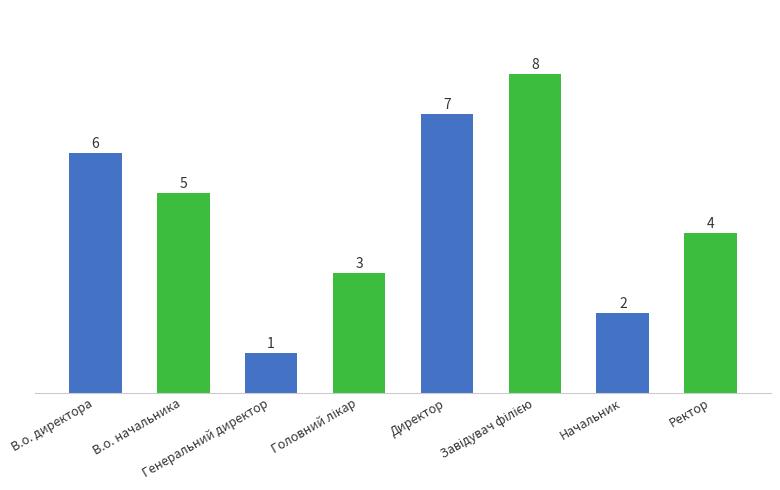

What is the sum of all values?

36